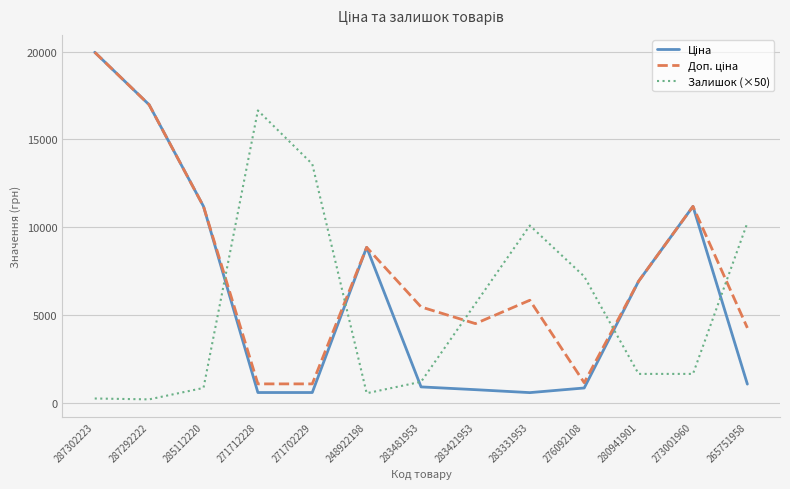

What is the spread (max minus min) of values at 273001960?

9538.2